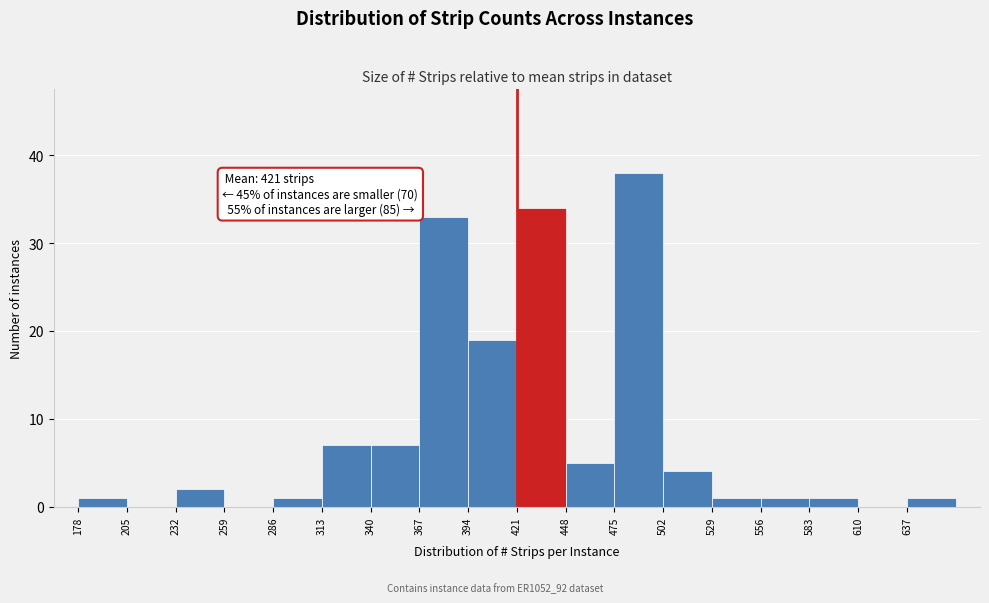

Which range on the x-axis has the tallest bar?

475 to 502